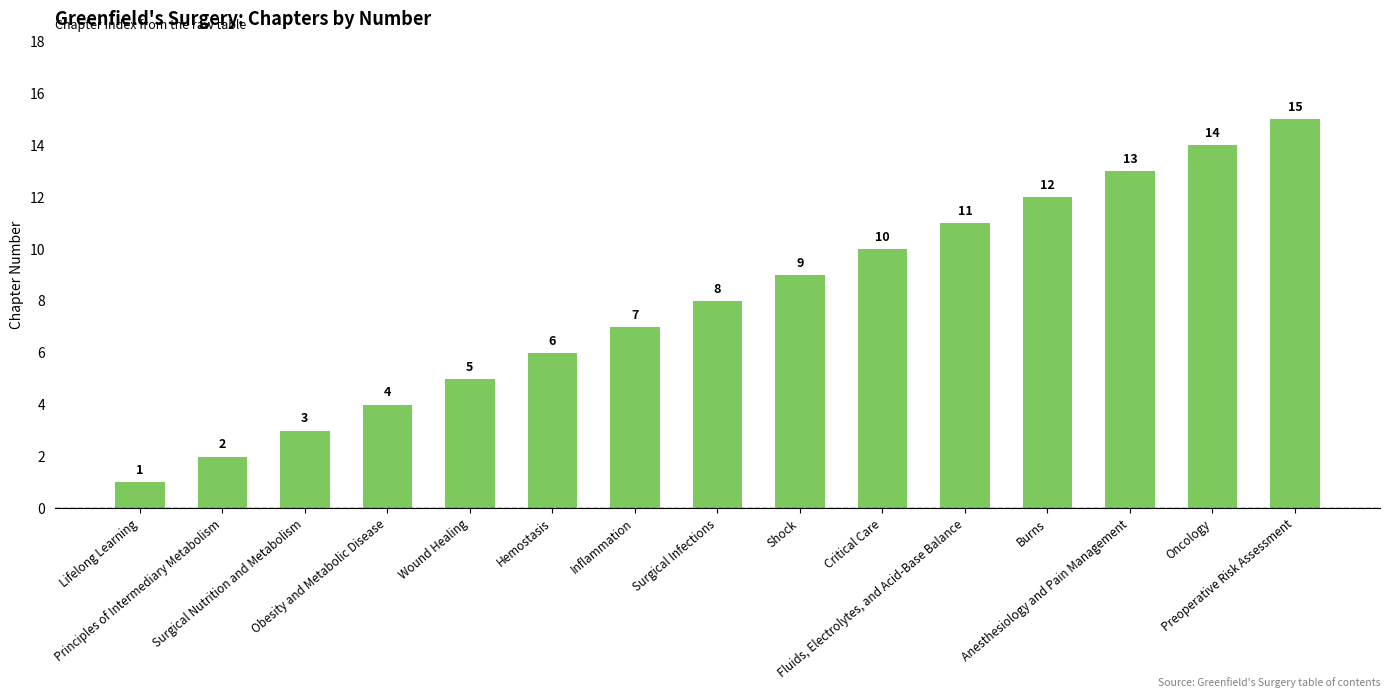

The chart shows a value of 25 at Preoperative Risk Assessment. True or false?

False